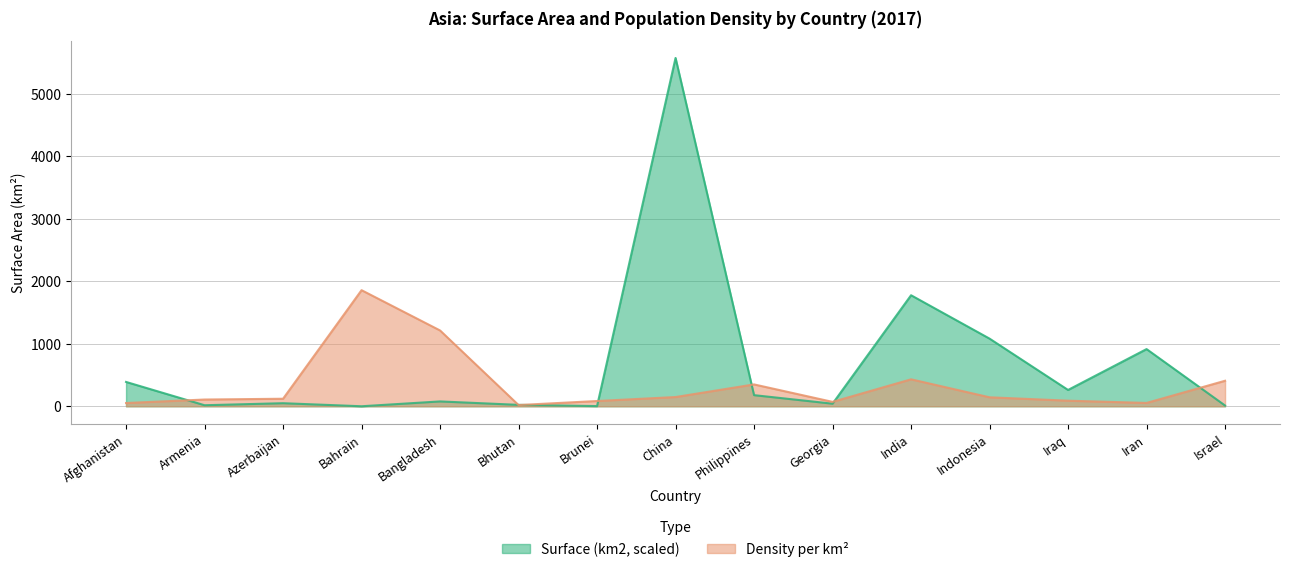

Rank the categories by Surface (km2) value from lowest to highest.

Bahrain, Brunei, Israel, Armenia, Bhutan, Georgia, Azerbaijan, Bangladesh, Philippines, Iraq, Afghanistan, Iran, Indonesia, India, China